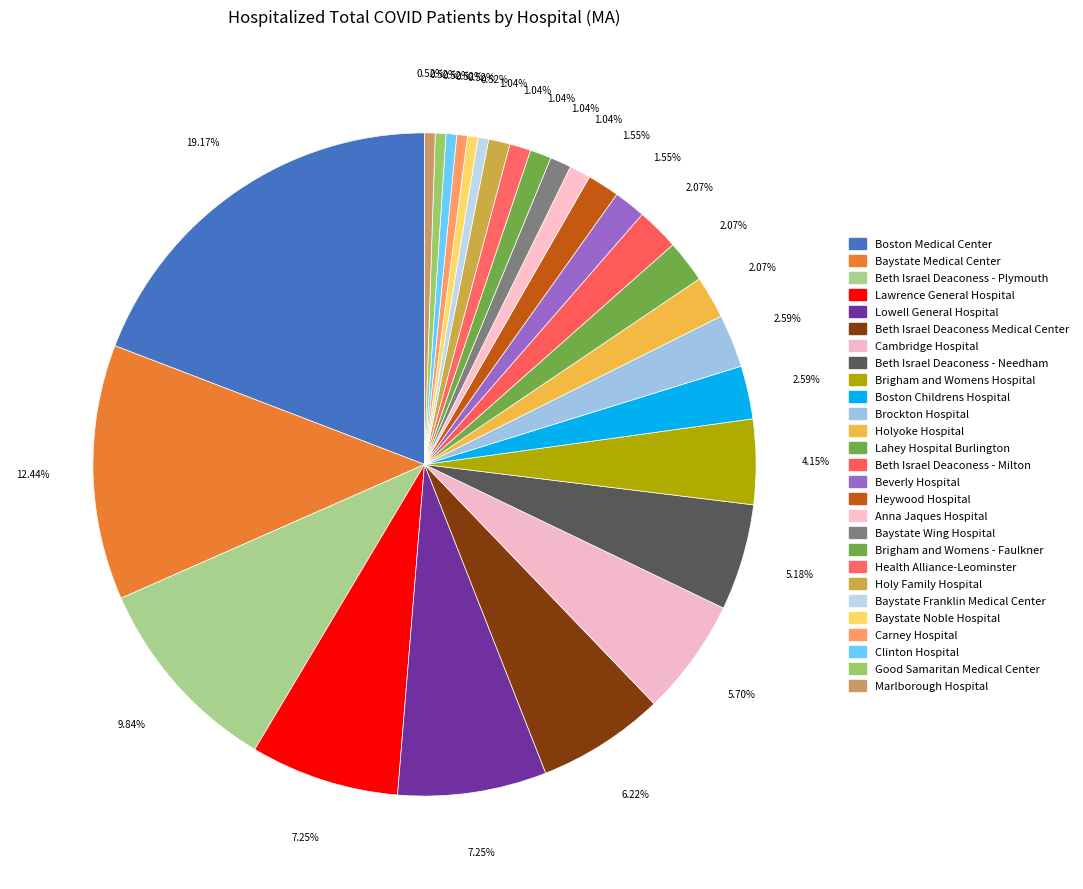

Rank the categories by value from highest to lowest.

Boston Medical Center, Baystate Medical Center, Beth Israel Deaconess - Plymouth, Lawrence General Hospital, Lowell General Hospital, Beth Israel Deaconess Medical Center, Cambridge Hospital, Beth Israel Deaconess - Needham, Brigham and Womens Hospital, Boston Childrens Hospital, Brockton Hospital, Holyoke Hospital, Lahey Hospital Burlington, Beth Israel Deaconess - Milton, Beverly Hospital, Heywood Hospital, Anna Jaques Hospital, Baystate Wing Hospital, Brigham and Womens - Faulkner, Health Alliance-Leominster, Holy Family Hospital, Baystate Franklin Medical Center, Baystate Noble Hospital, Carney Hospital, Clinton Hospital, Good Samaritan Medical Center, Marlborough Hospital